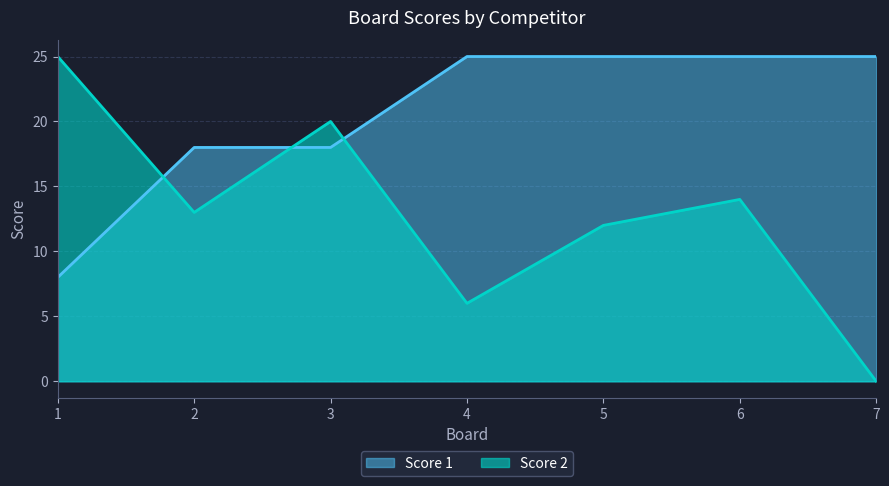

What is the average value of the Score 1 series?

21